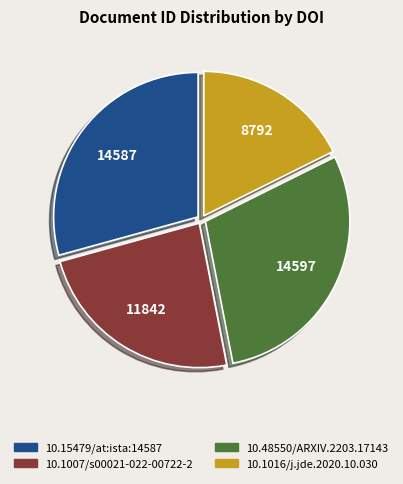

True or false: 10.15479/at:ista:14587 accounts for 35% of the total.

False